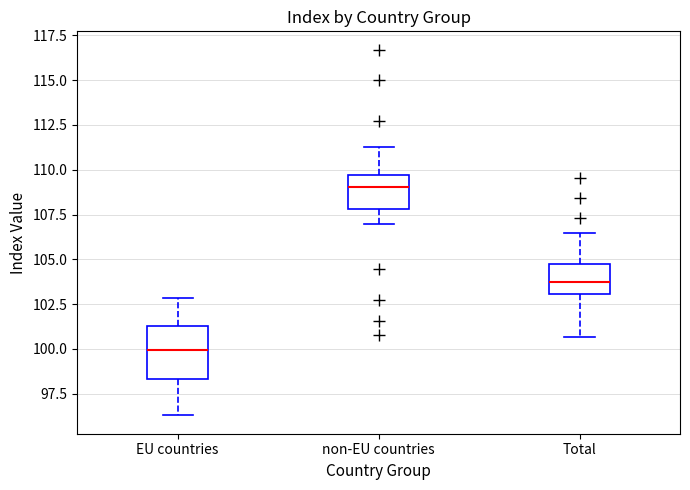

Which box has the highest median line?

non-EU countries